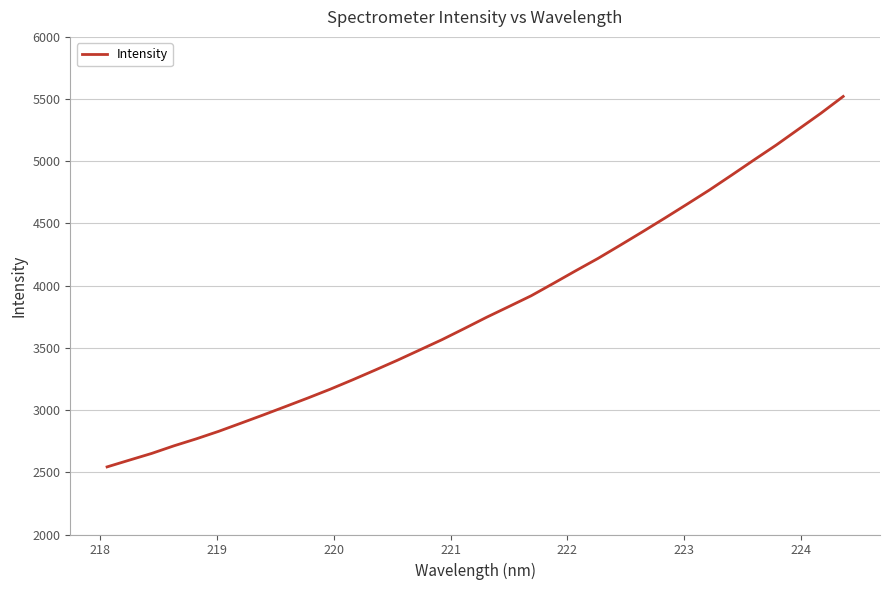

What is the difference between the maximum and minimum values?

2977.8